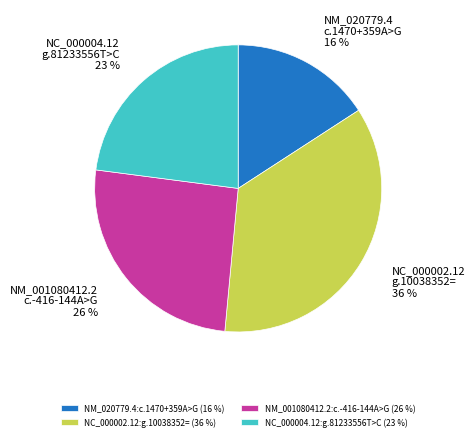

What percentage is the NM_020779.4:c.1470+359A>G slice, to the nearest percent?

16%